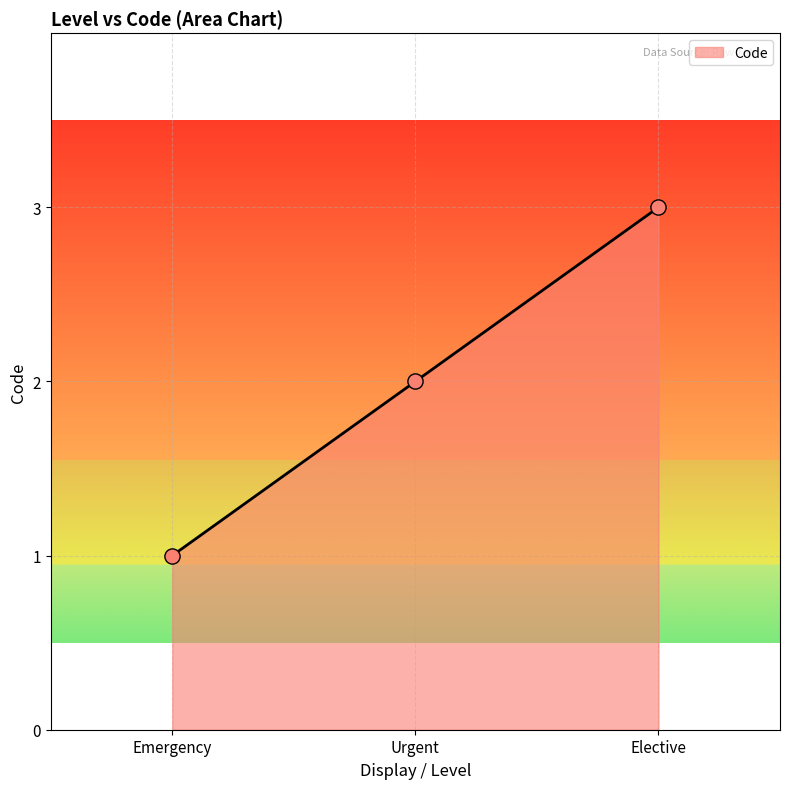

Which has a higher value, Emergency or Urgent?

Urgent